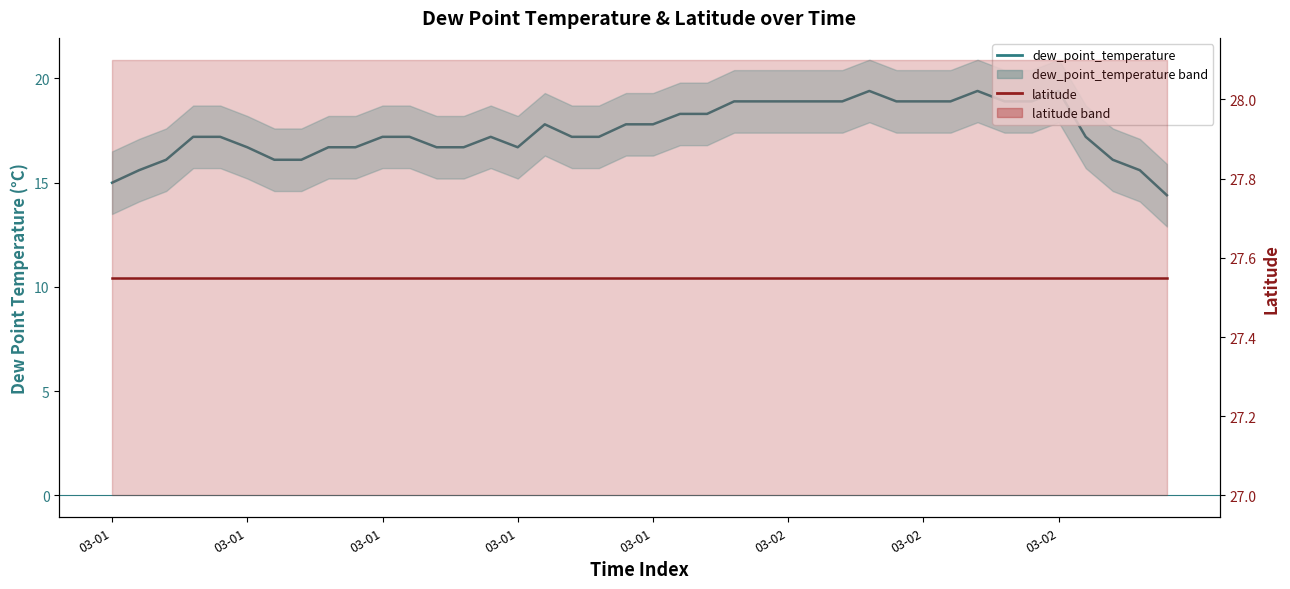

At which category is the sum across all series the highest?

28